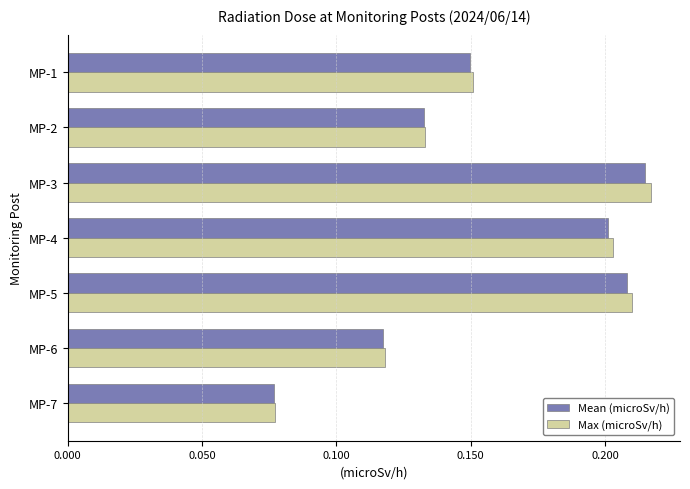

Between MP-1 and MP-2, which series saw the biggest shift?

Max (microSv/h)